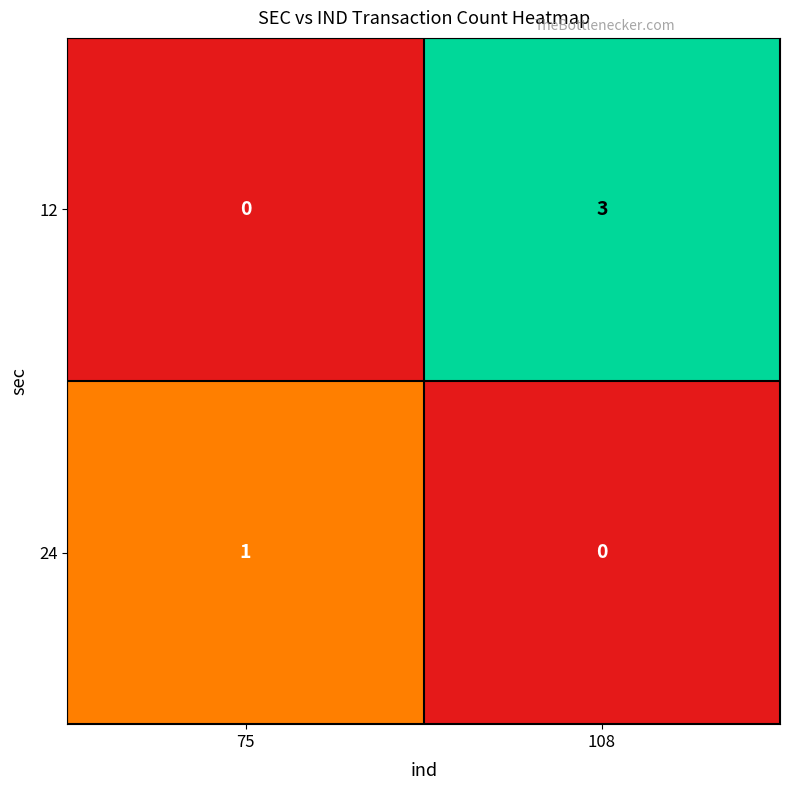

Rank the series by their average value, from lowest to highest.

24, 12